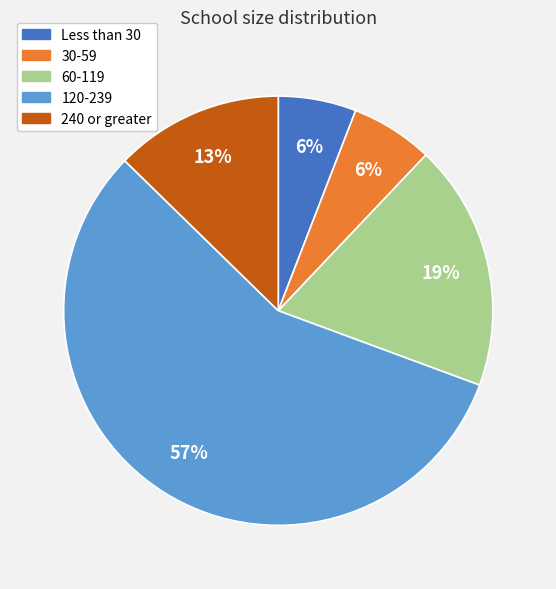

What percentage is the 60-119 slice, to the nearest percent?

19%